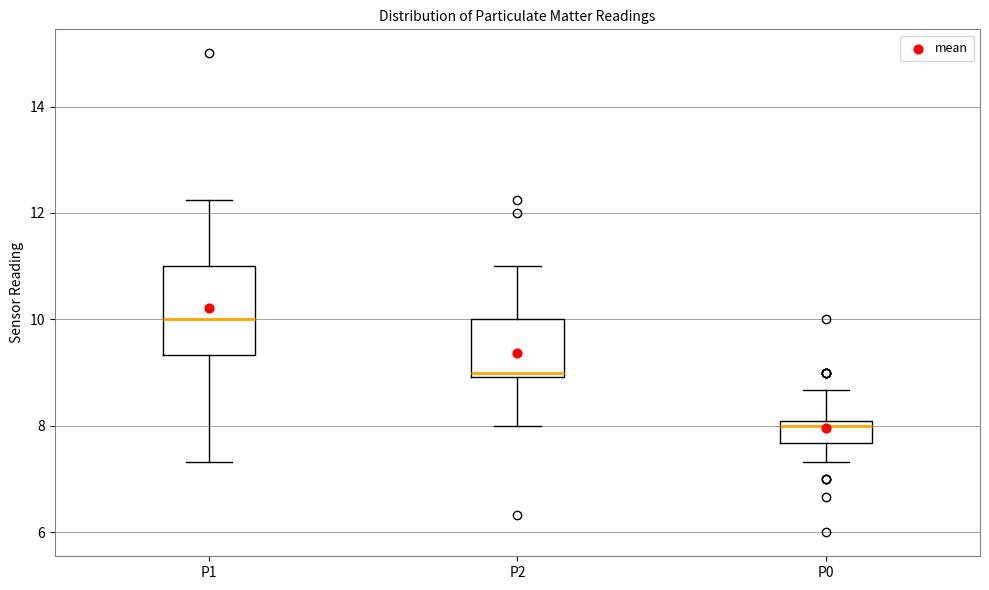

Which box has the lowest median line?

P0